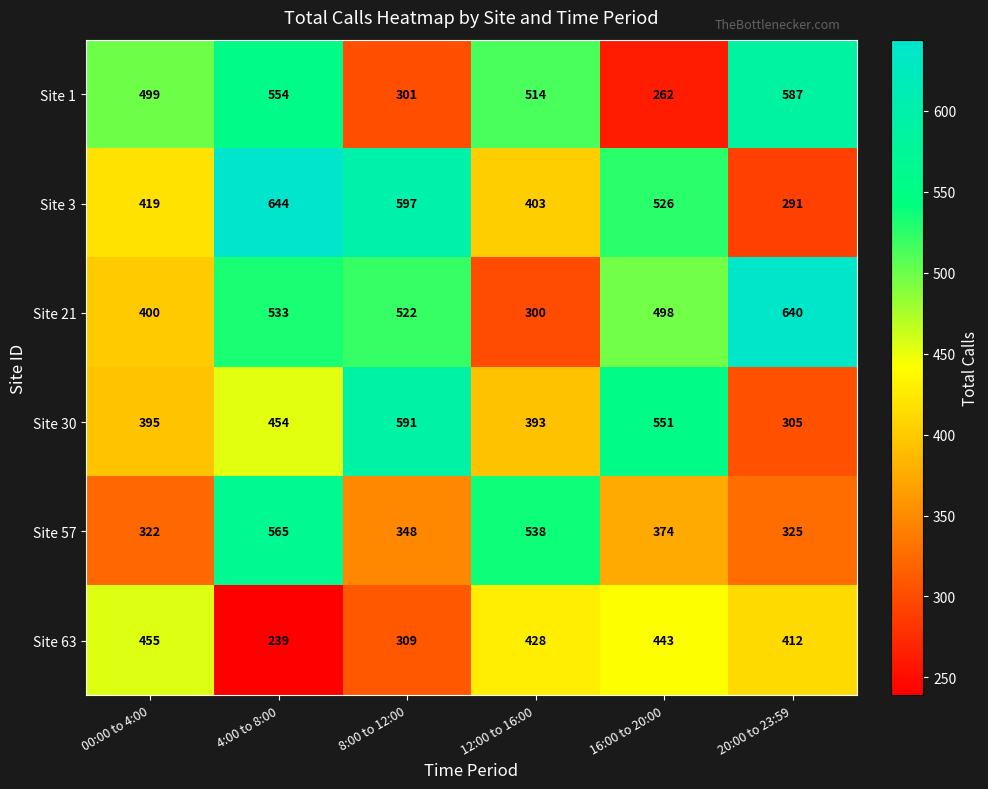

At which category is the sum across all series the highest?

4:00 to 8:00